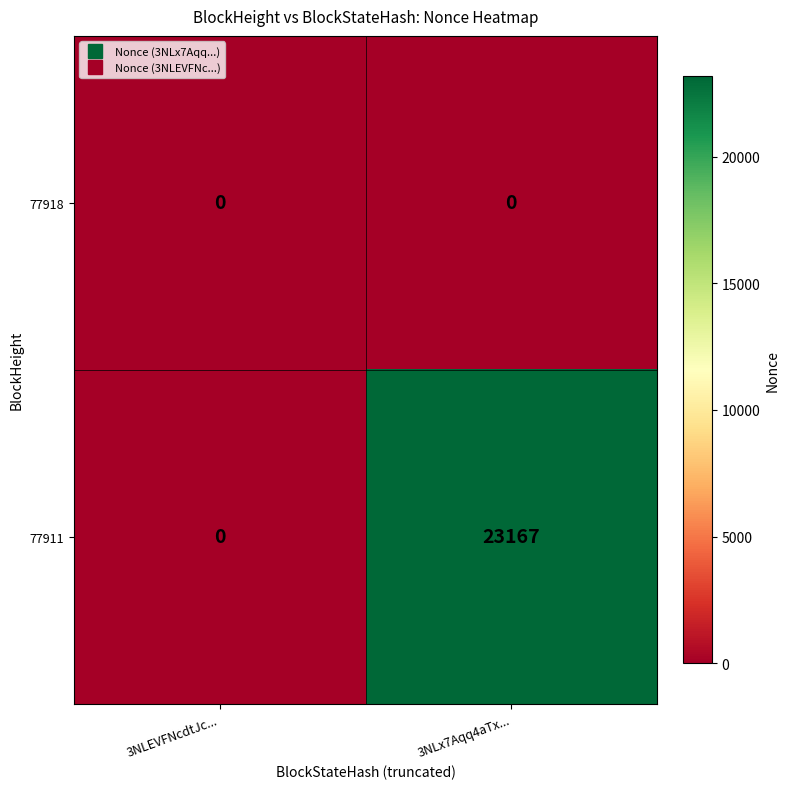

The 77918 series shows 0 at 3NLEVFNcdtJc.... True or false?

True